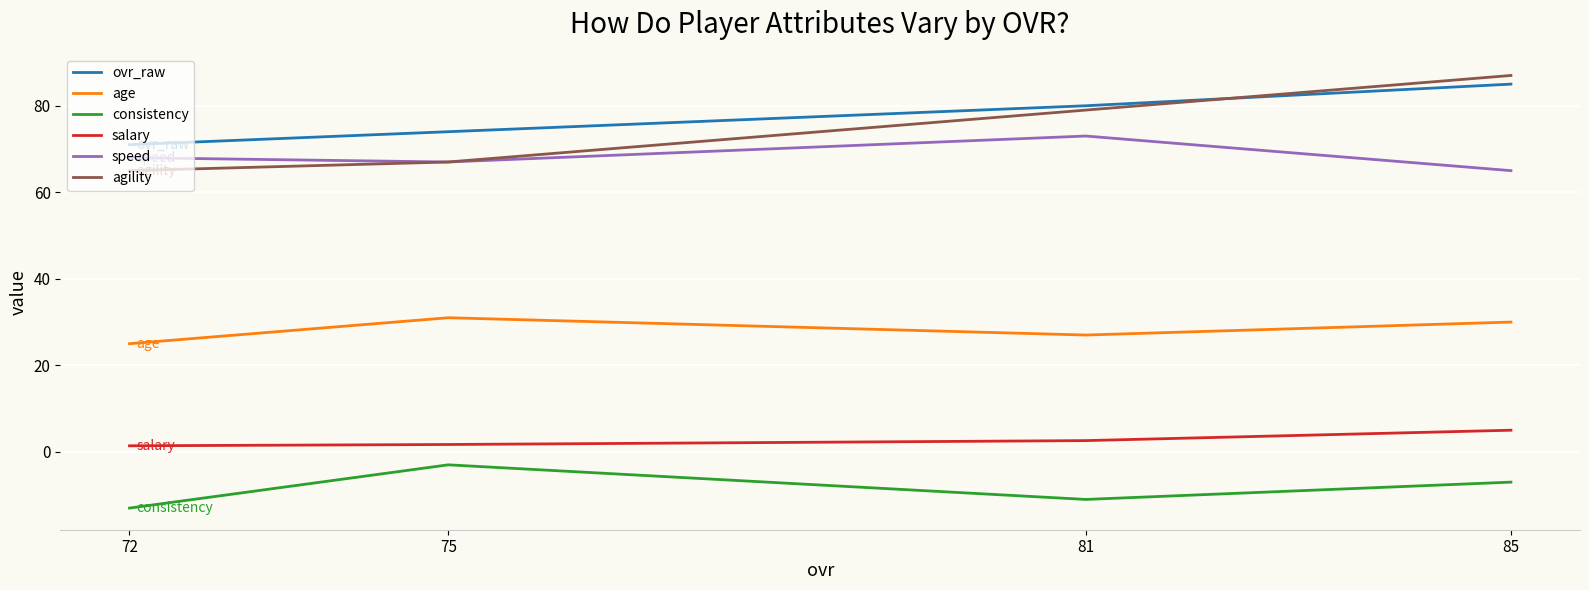

How many data points does each series have?

4